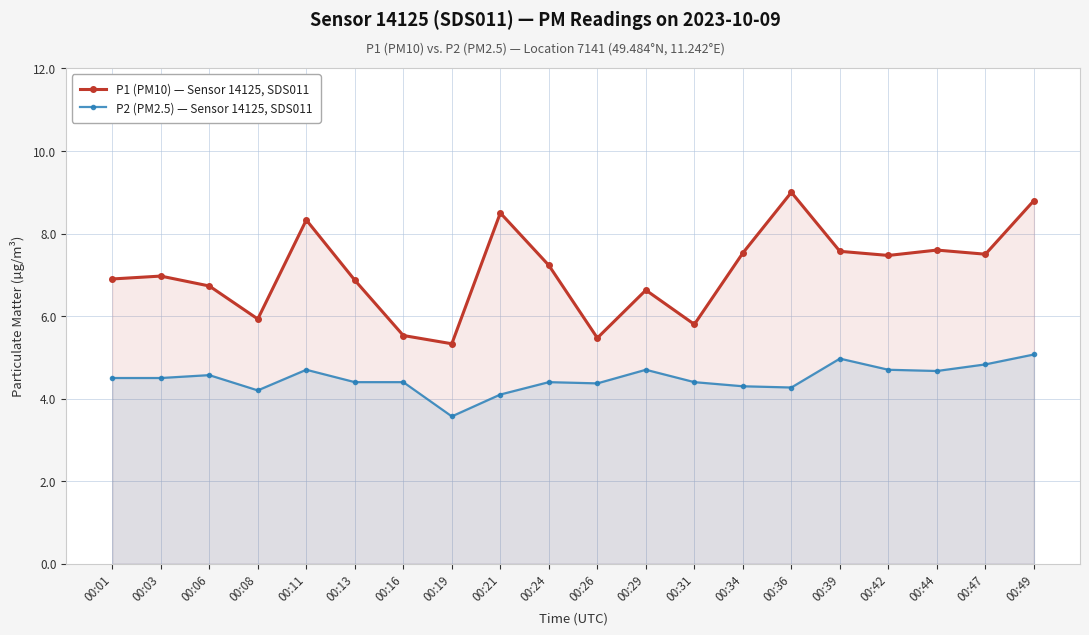

True or false: P1 (PM10) — Sensor 14125, SDS011 has more than 0 points higher than both neighbors.

True